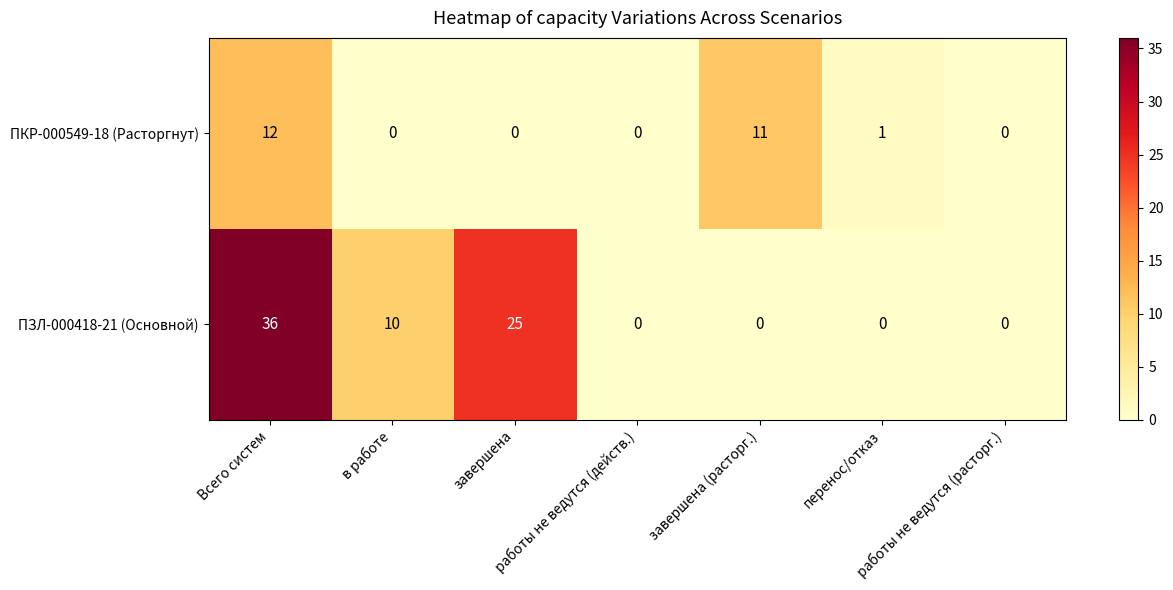

Which series has the widest spread of values?

ПЗЛ-000418-21 (Основной)